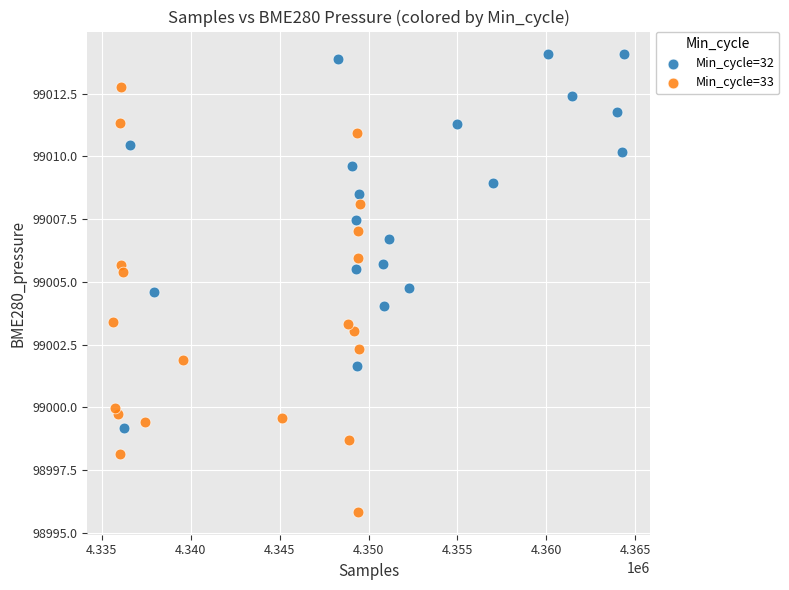

Which series contains the highest Y value?

Min_cycle=32